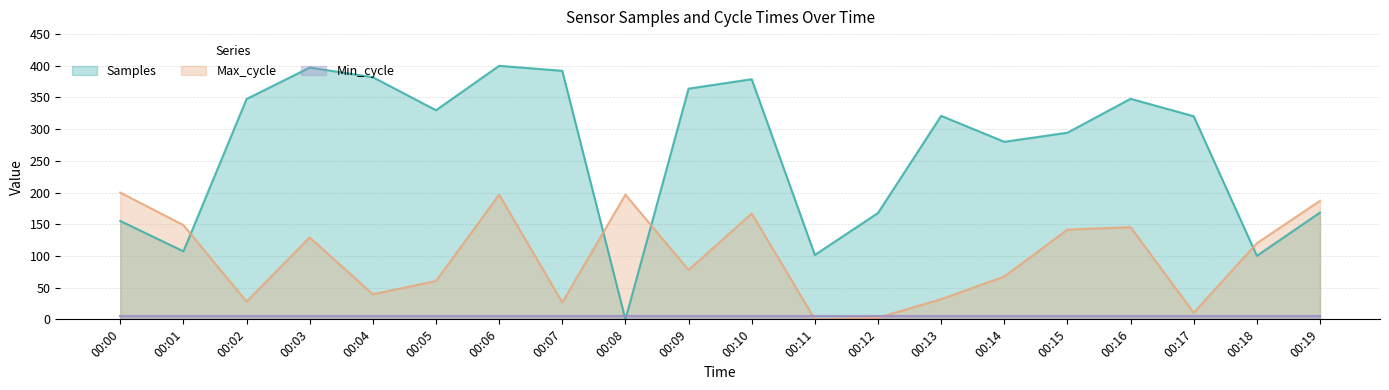

How many values in the Max_cycle series exceed 120?

10